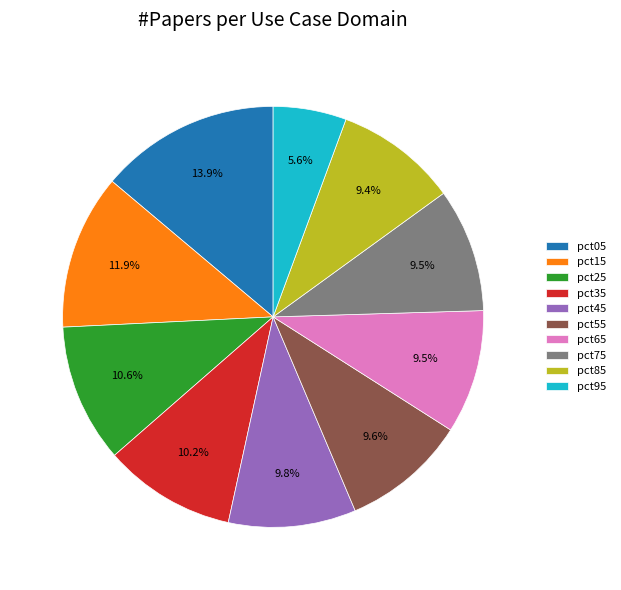

Which slice is the smallest?

pct95